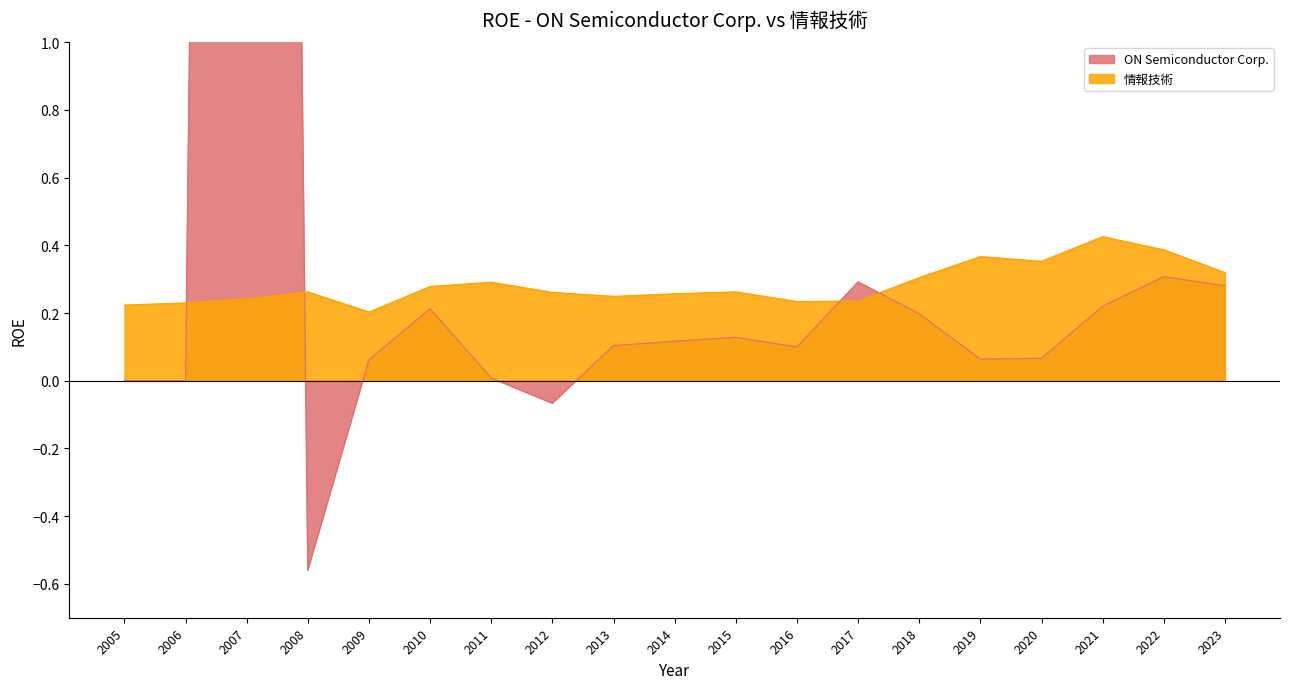

What is the spread (max minus min) of values at 2018?

0.1